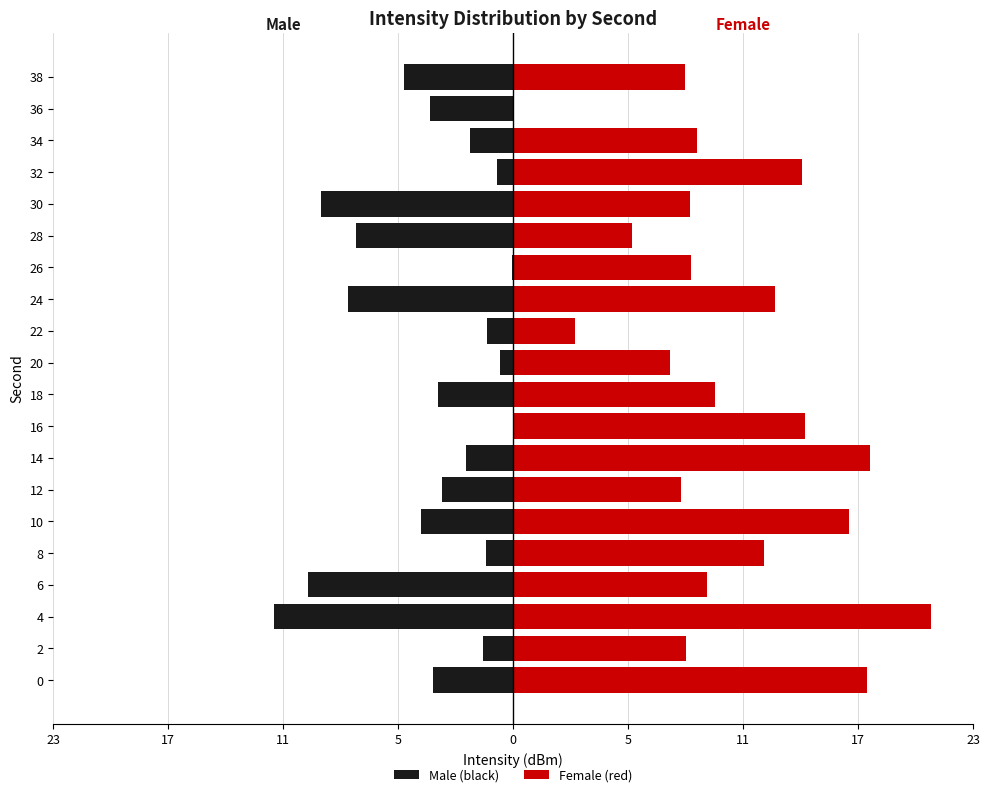

What is the average value of the Female (red) series?

11.0